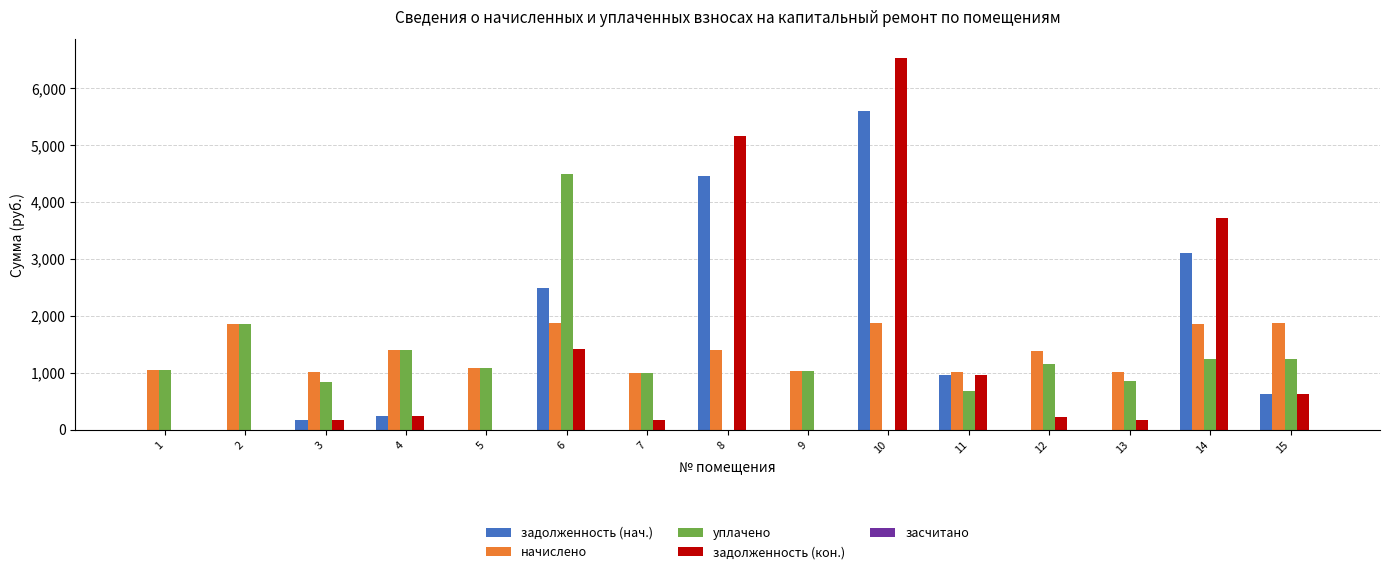

What is the maximum value for начислено?

1868.2